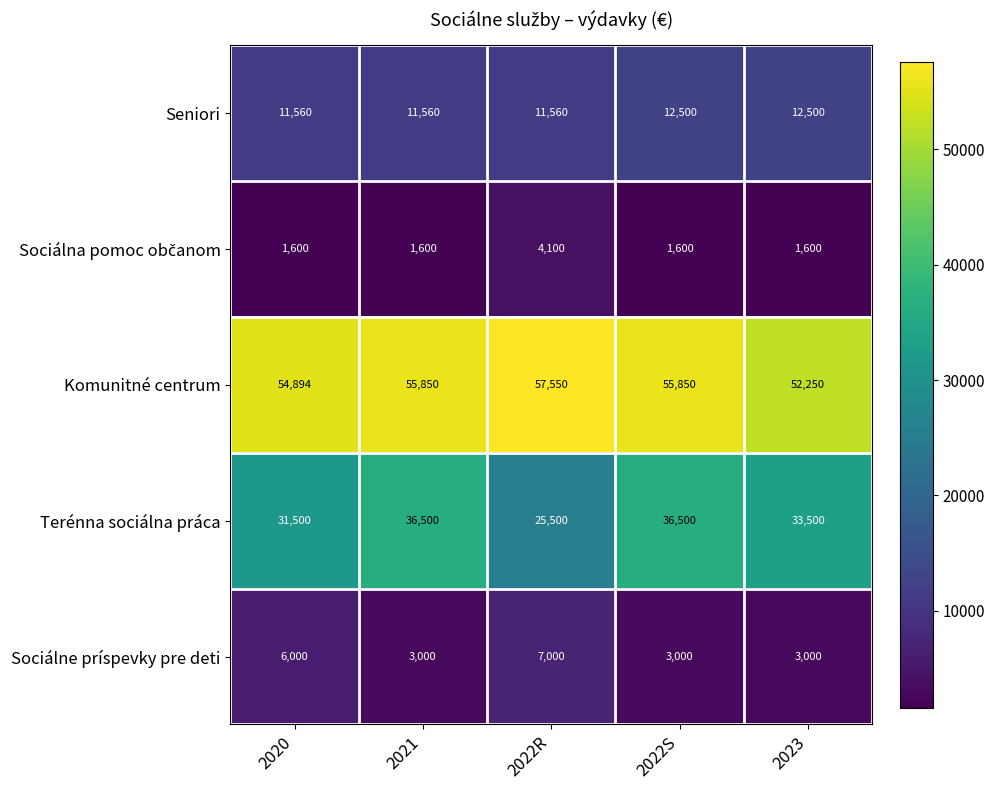

The value of Sociálne príspevky pre deti at 2023 is 4376. True or false?

False